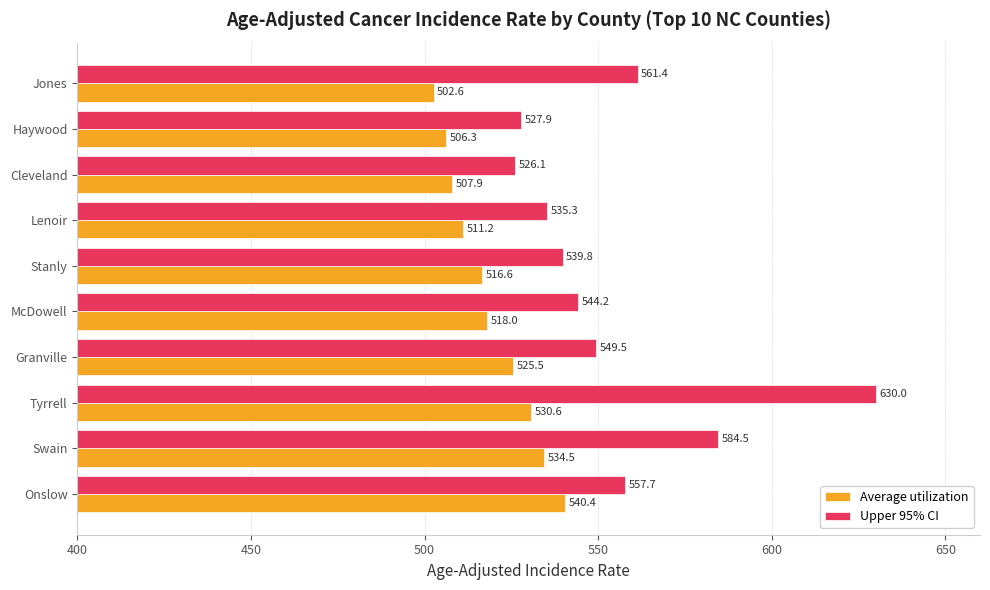

The Upper 95% CI series shows 896.5 at Lenoir. True or false?

False